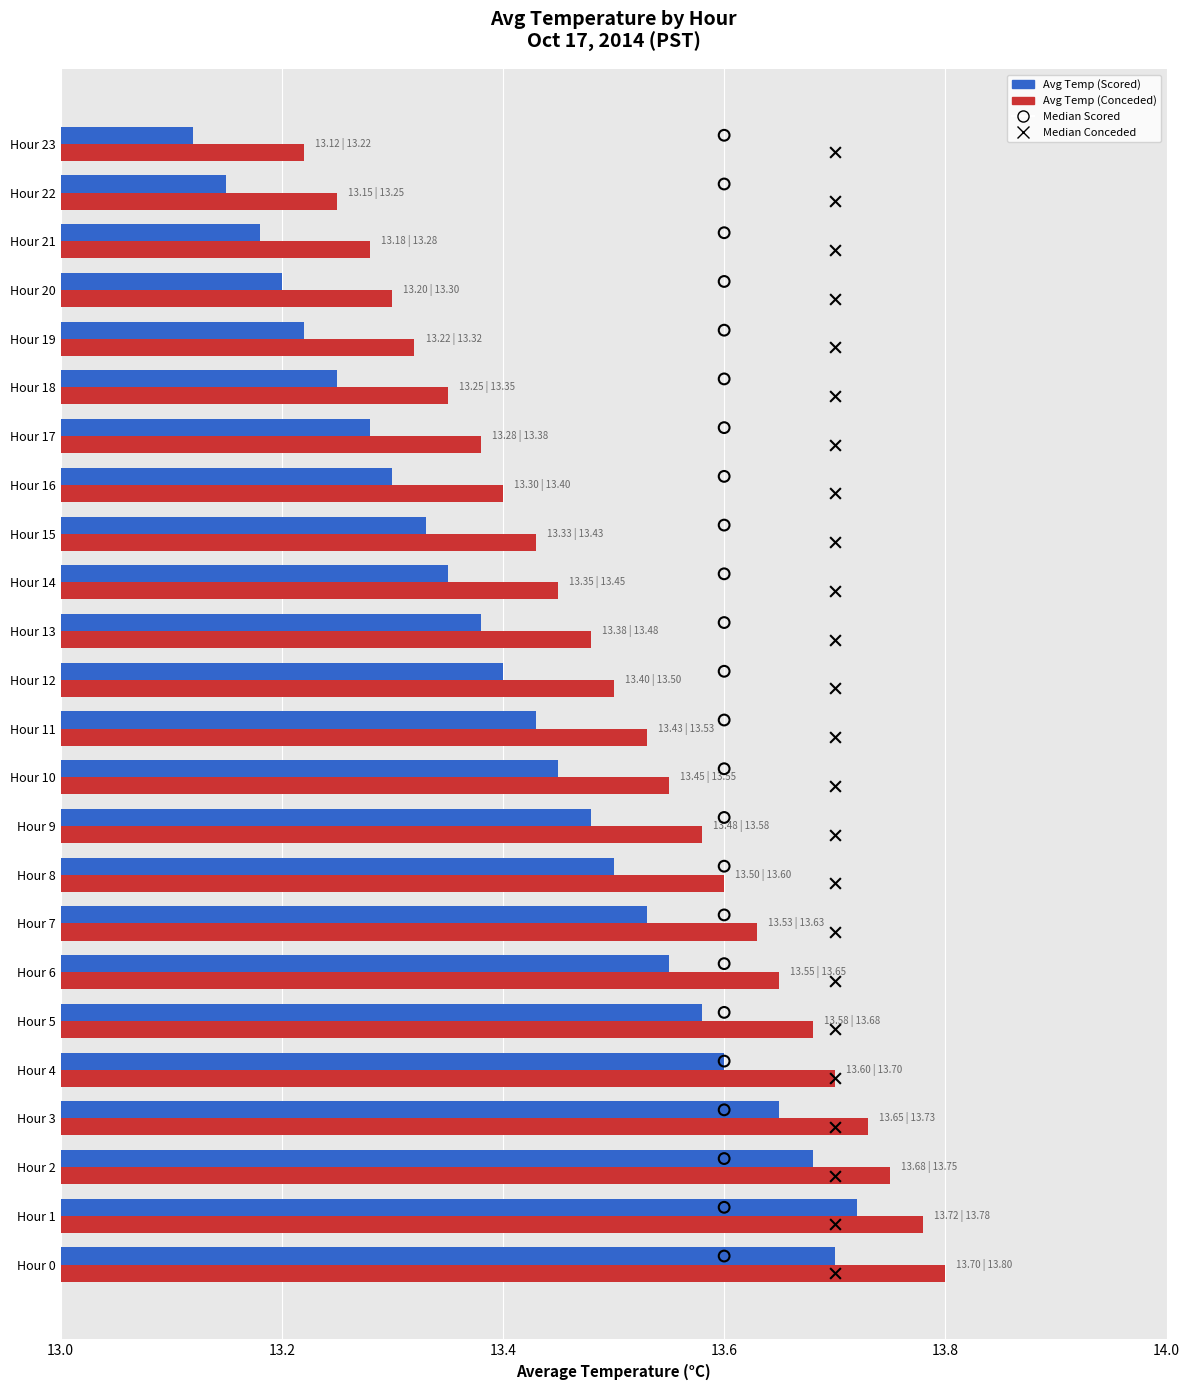

What is the total value across all series at Hour 15?

26.8